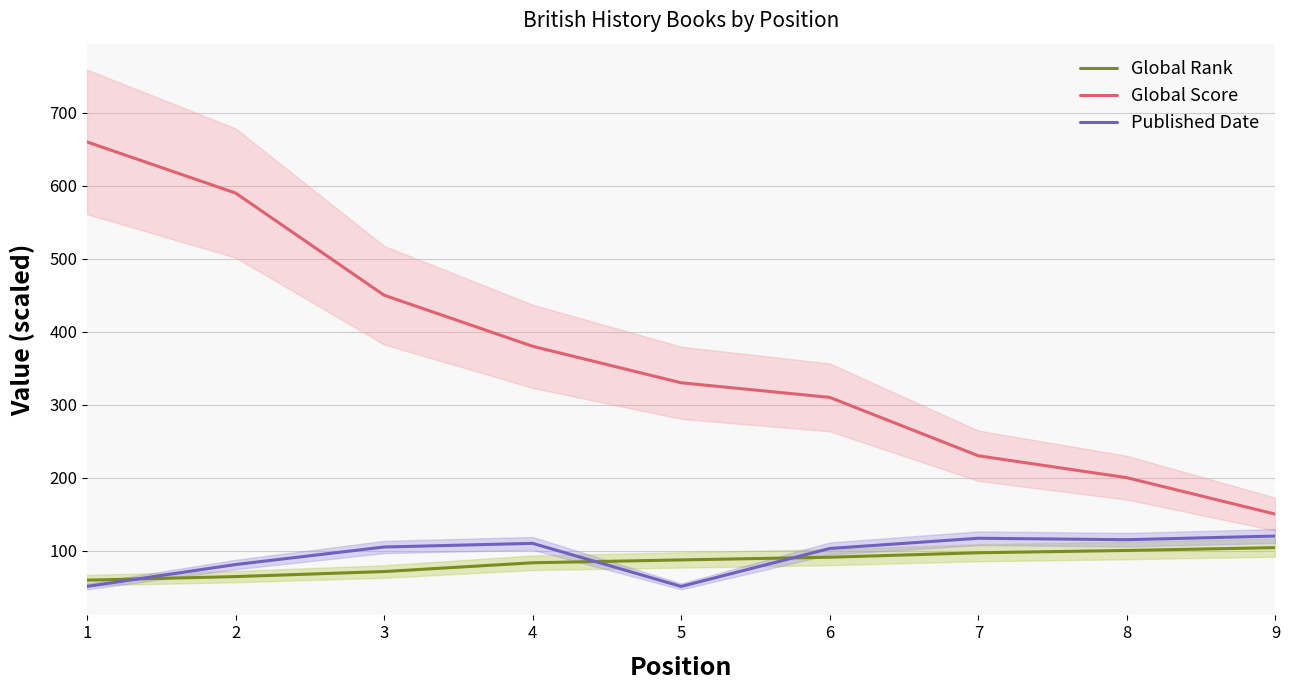

What is the difference between the highest and lowest values at 7?

132.9